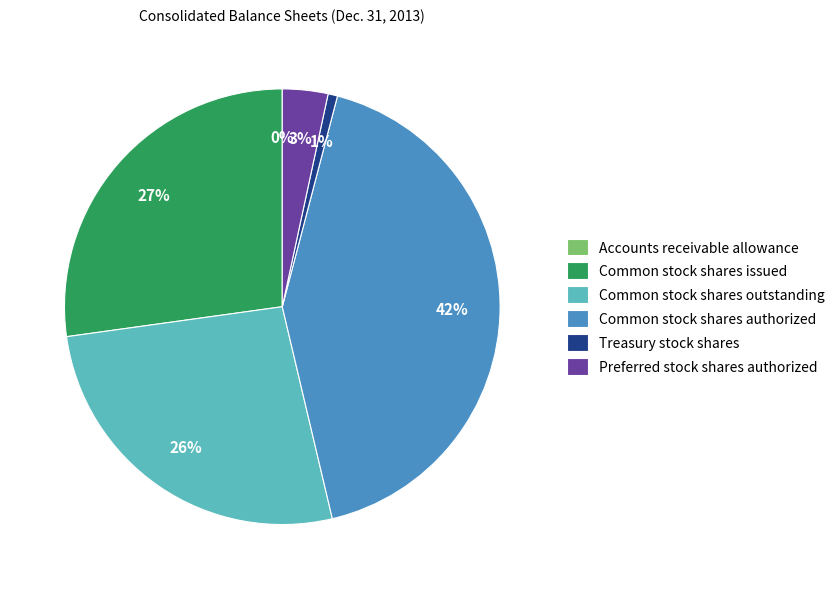

True or false: Common stock shares issued accounts for 13% of the total.

False